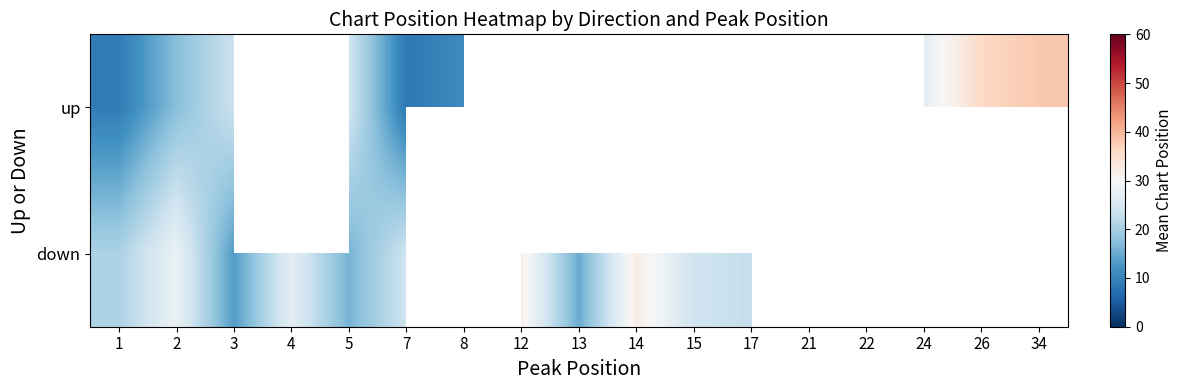

Where does the down series first go above 28?

12